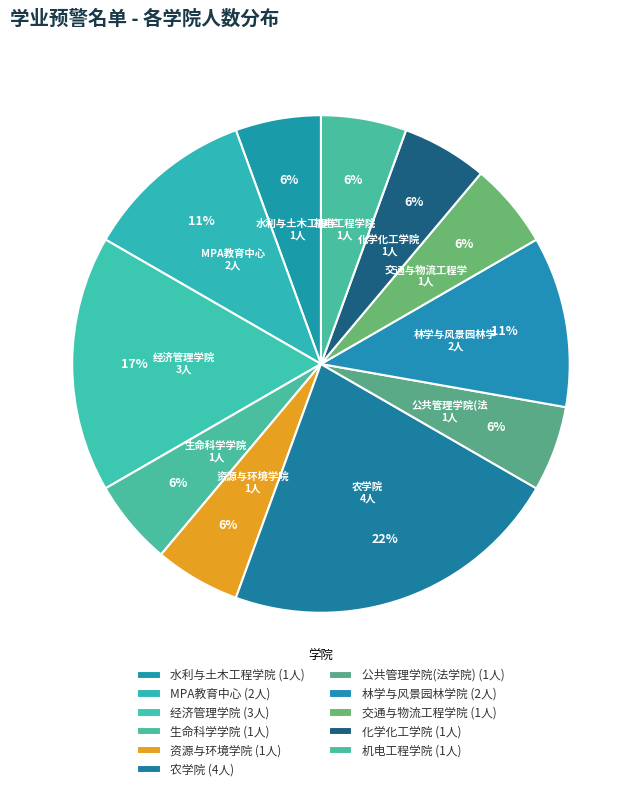

What is the largest slice in the pie chart?

农学院